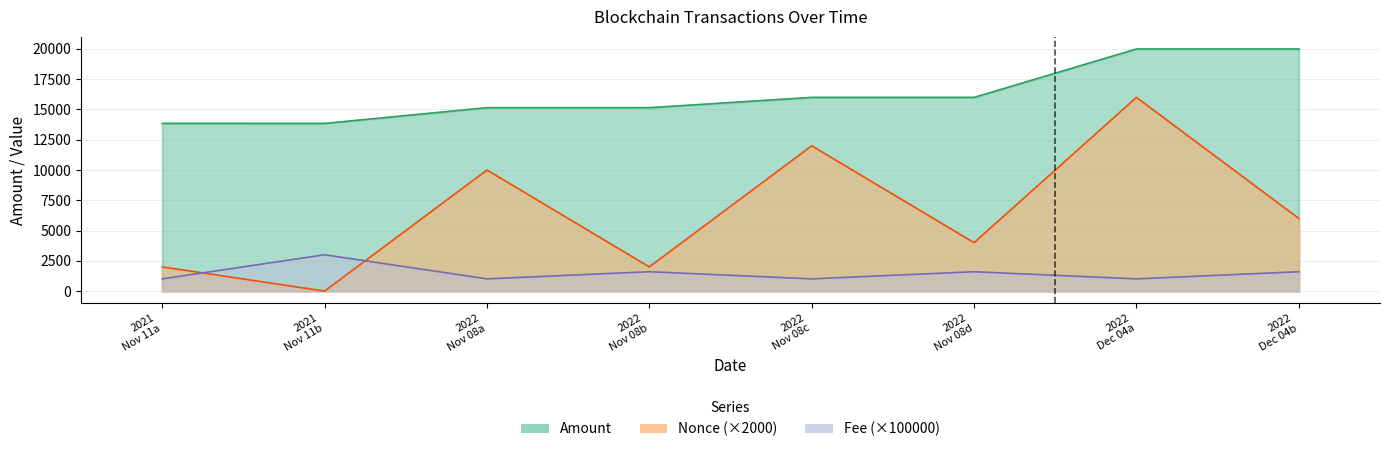

What is the sum of all Fee values?

11840.0